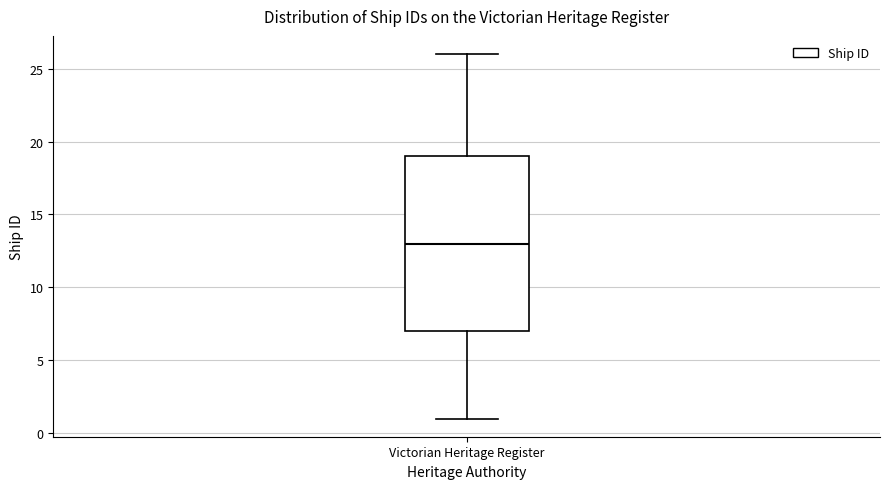

Read this box plot against the y-axis: the position of the median line, the range covered by the box, and the ends of both whiskers. The values are not printed on the chart, so give them approximately, as read against the axis.

median 13, box 7 to 19, whiskers 1 to 26